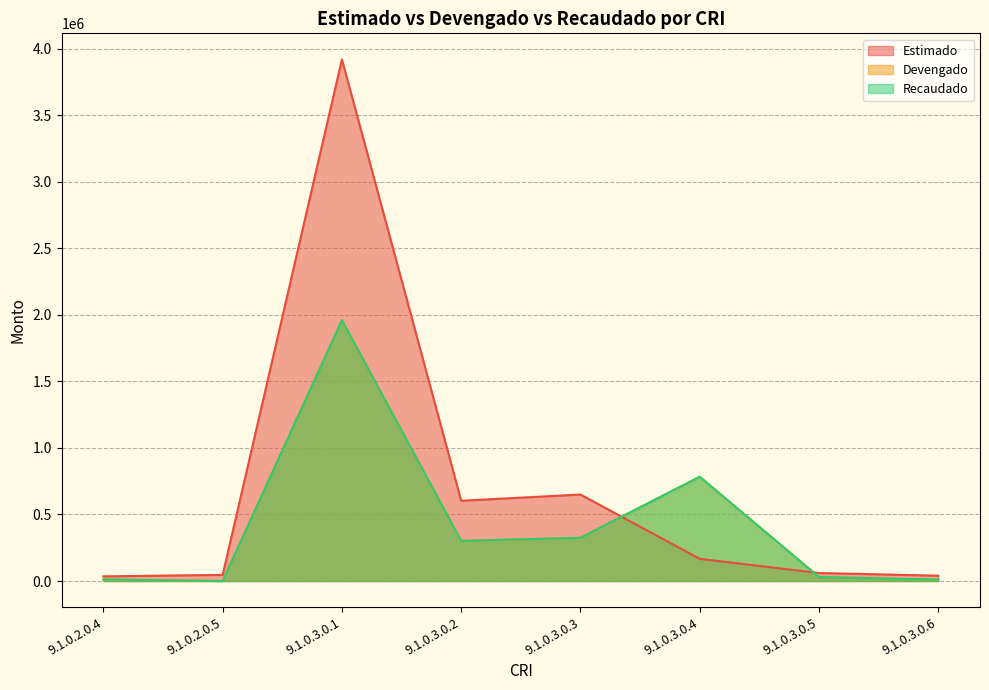

Reading left to right, extract all data points from this chart.

Estimado: 9.1.0.2.0.4=35000.0	9.1.0.2.0.5=46000.0	9.1.0.3.0.1=3920311.8	9.1.0.3.0.2=603000.0	9.1.0.3.0.3=650000.0	9.1.0.3.0.4=166688.2	9.1.0.3.0.5=60000.0	9.1.0.3.0.6=40000.0
Devengado: 9.1.0.2.0.4=11632.5	9.1.0.2.0.5=0.0	9.1.0.3.0.1=1960155.9	9.1.0.3.0.2=301500.0	9.1.0.3.0.3=325000.0	9.1.0.3.0.4=783344.1	9.1.0.3.0.5=30000.0	9.1.0.3.0.6=10190.0
Recaudado: 9.1.0.2.0.4=11632.5	9.1.0.2.0.5=0.0	9.1.0.3.0.1=1960155.9	9.1.0.3.0.2=301500.0	9.1.0.3.0.3=325000.0	9.1.0.3.0.4=783344.1	9.1.0.3.0.5=30000.0	9.1.0.3.0.6=10190.0